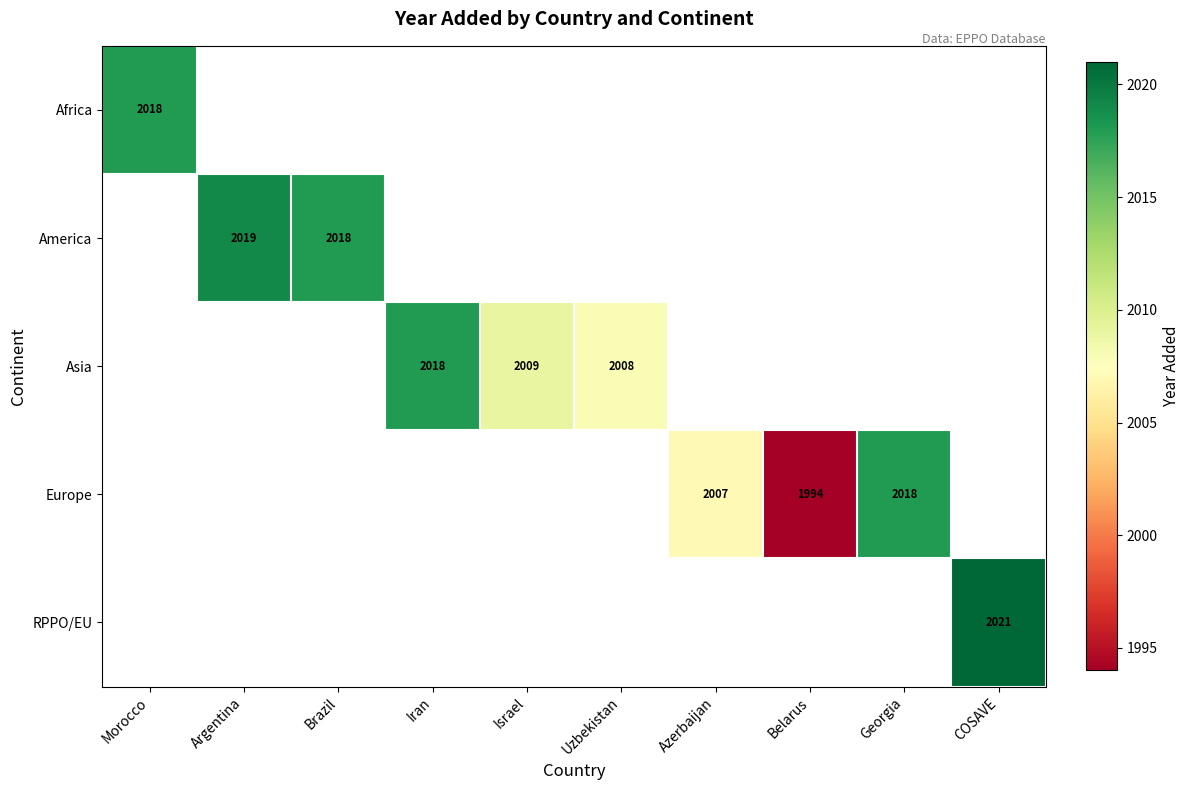

Is it true that Europe equals 1994 at Belarus?

True